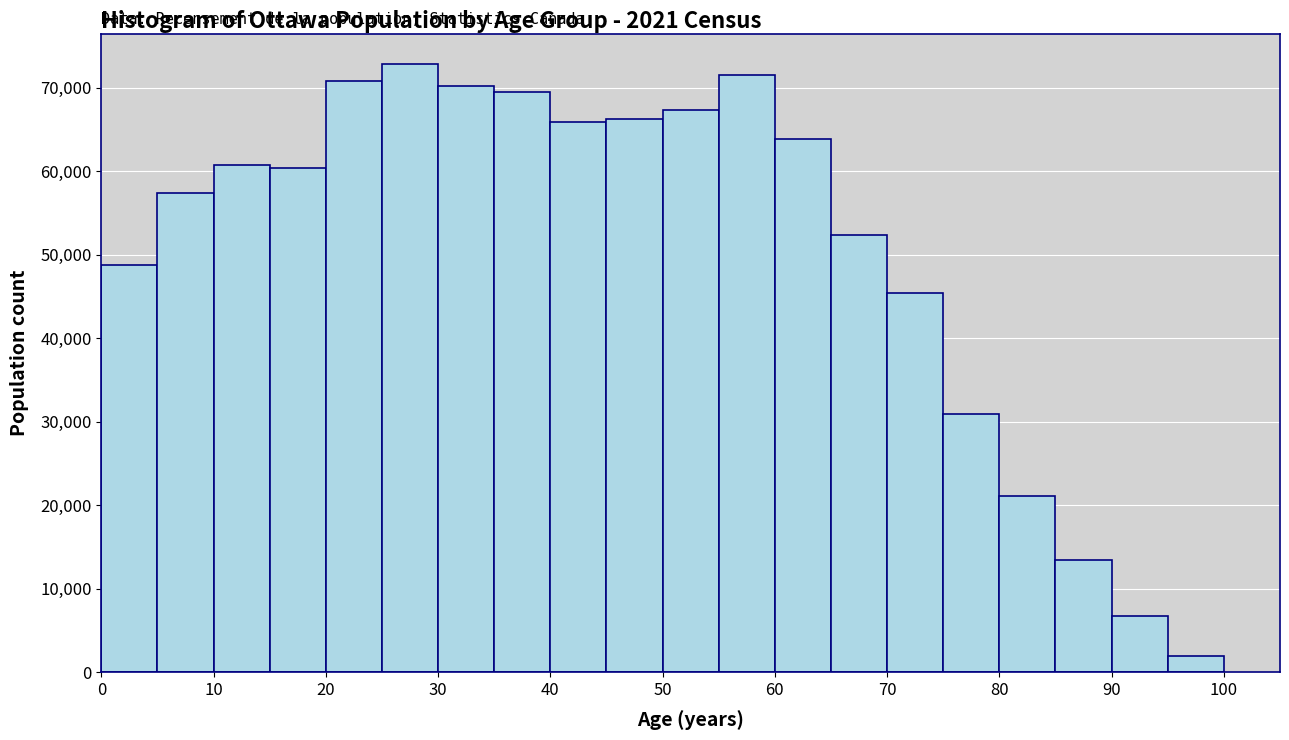

Over which range of the x-axis is the bar tallest?

25 to 30